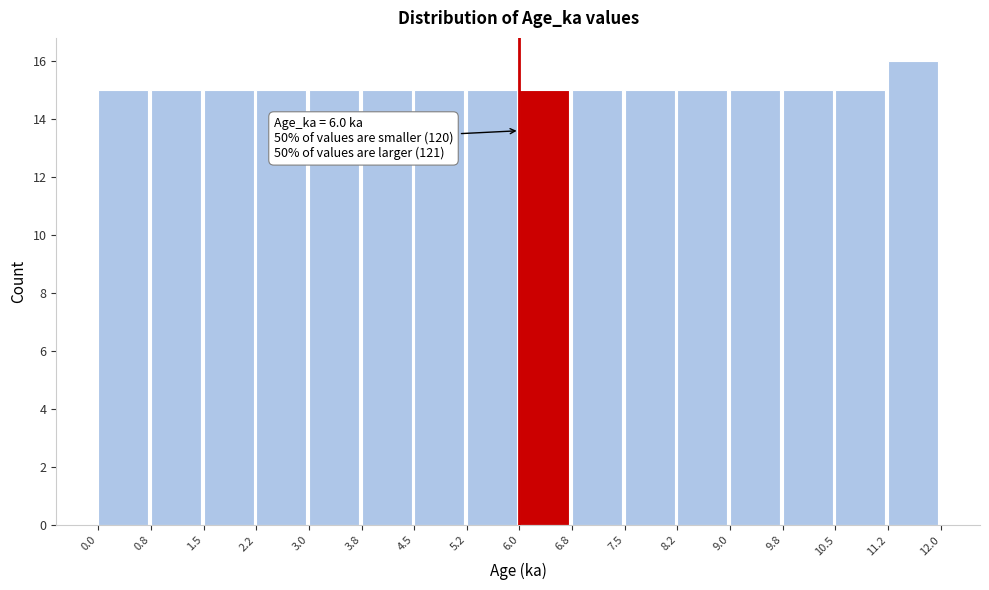

Over which range of the x-axis is the bar tallest?

11.2 to 12.0